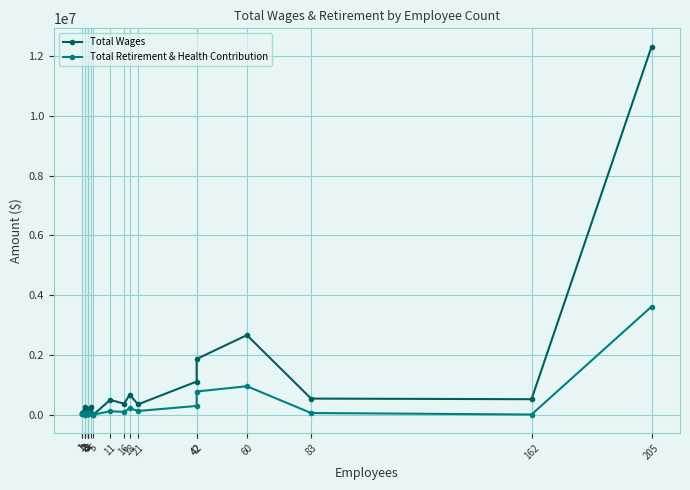

What is the difference between the Total Wages values at 83 and 162?

20683